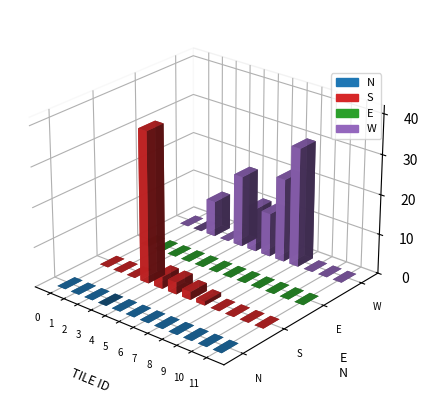

List the series in order of their peak value, highest first.

S, W, N, E